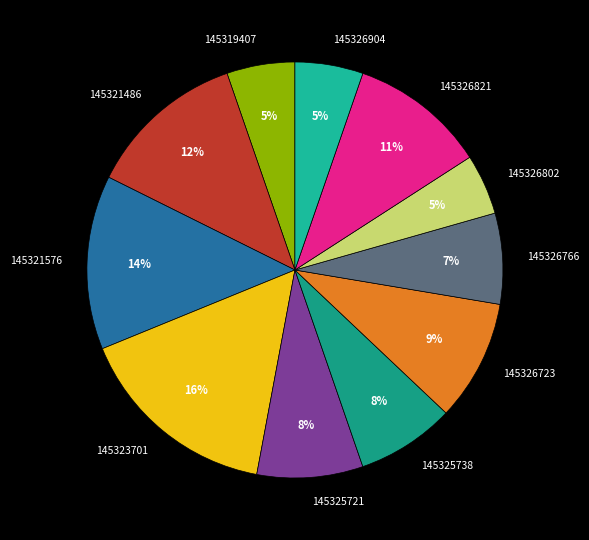

To the nearest percent, what is the difference between the 145326904 and 145326723 slice percentages?

4%